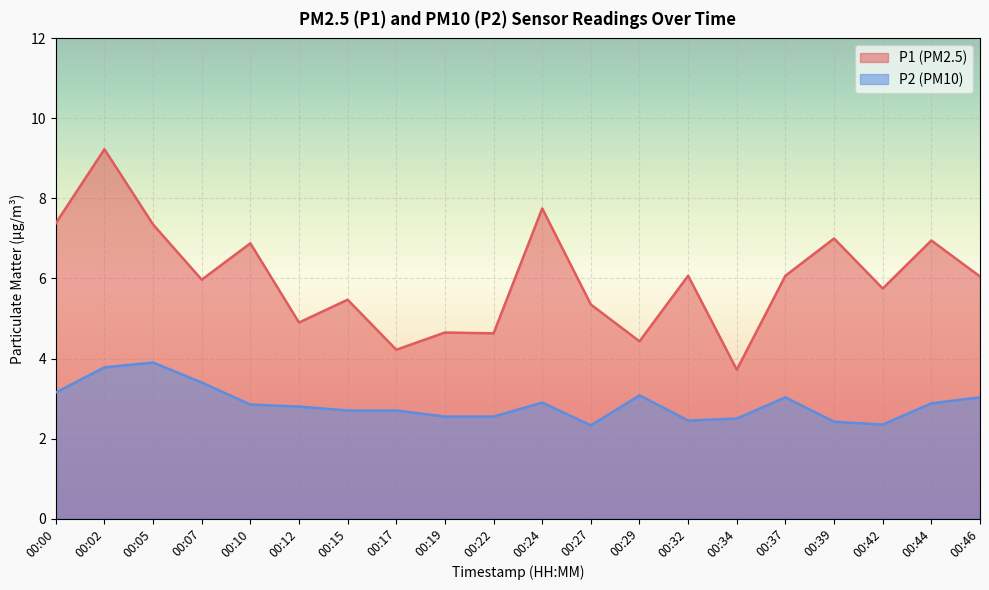

What is the value of the P1 point at the 15th from the left?

3.7